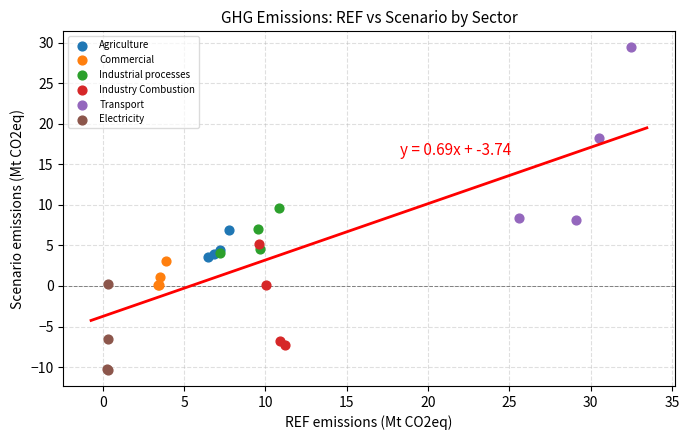

Which series contains the lowest Y value?

Electricity